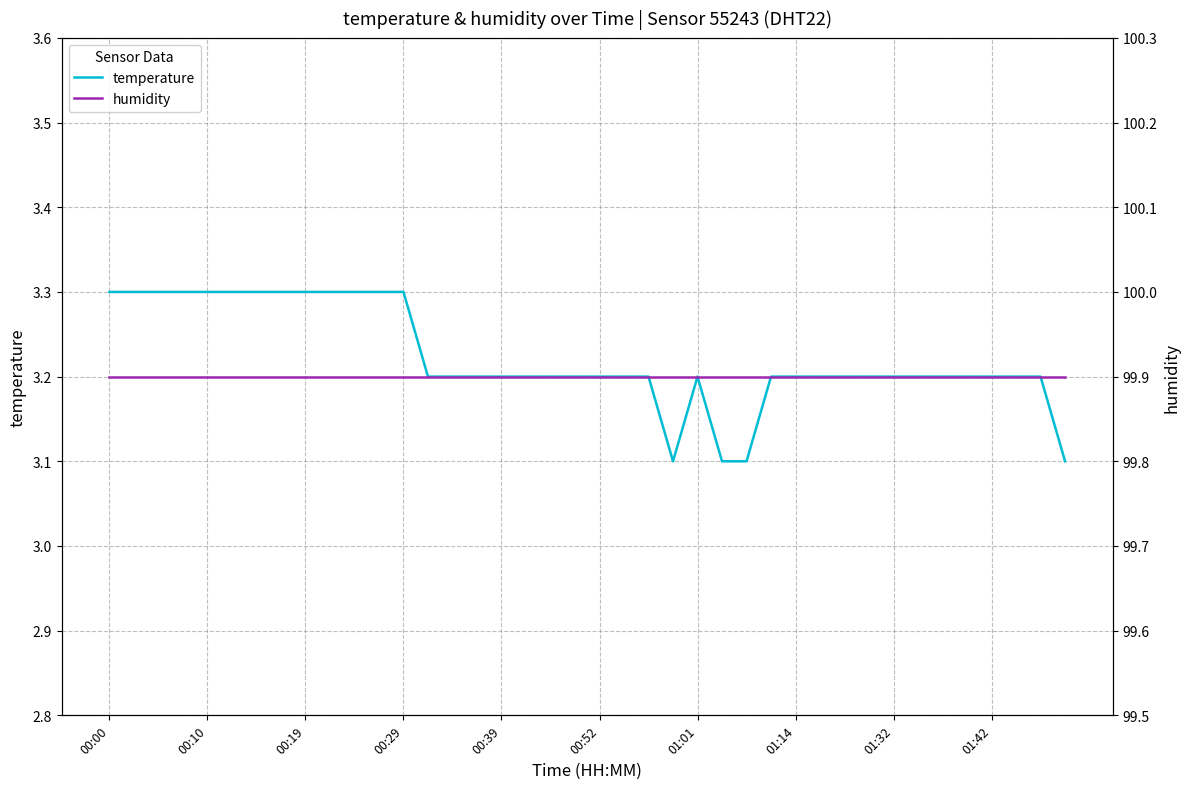

How many series are shown in this chart?

2